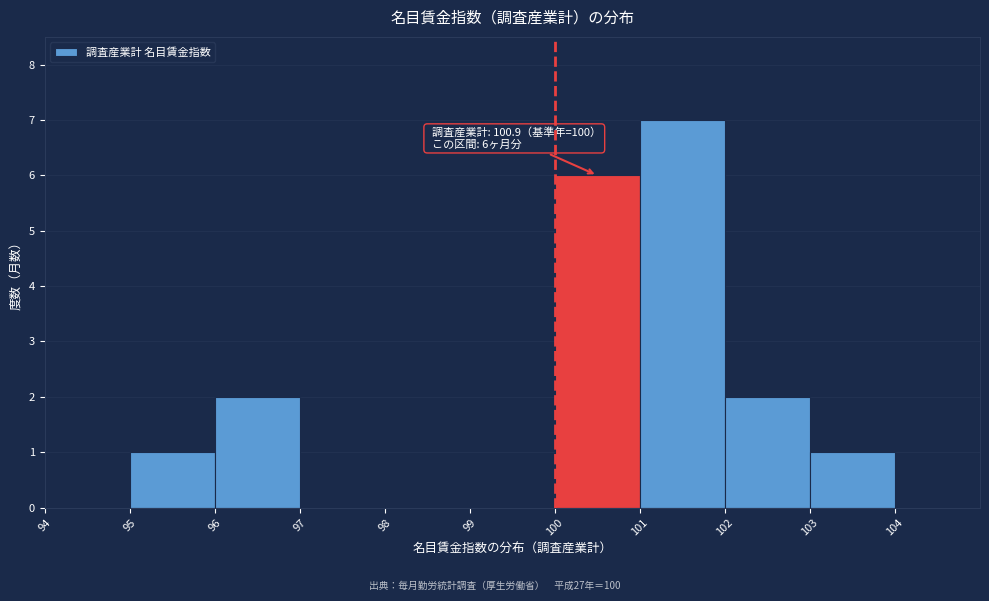

Which range on the x-axis has the tallest bar?

101 to 102